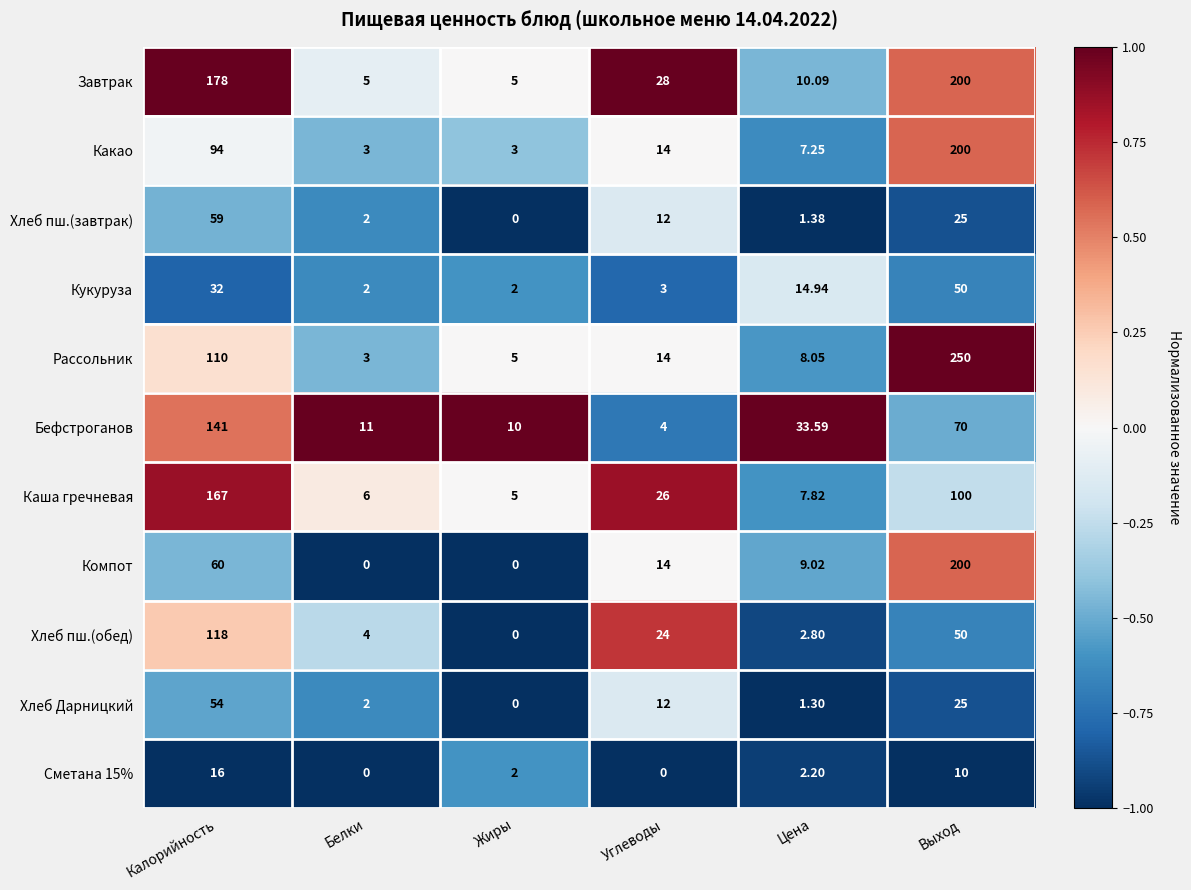

At which label does Какао first exceed 14?

Калорийность